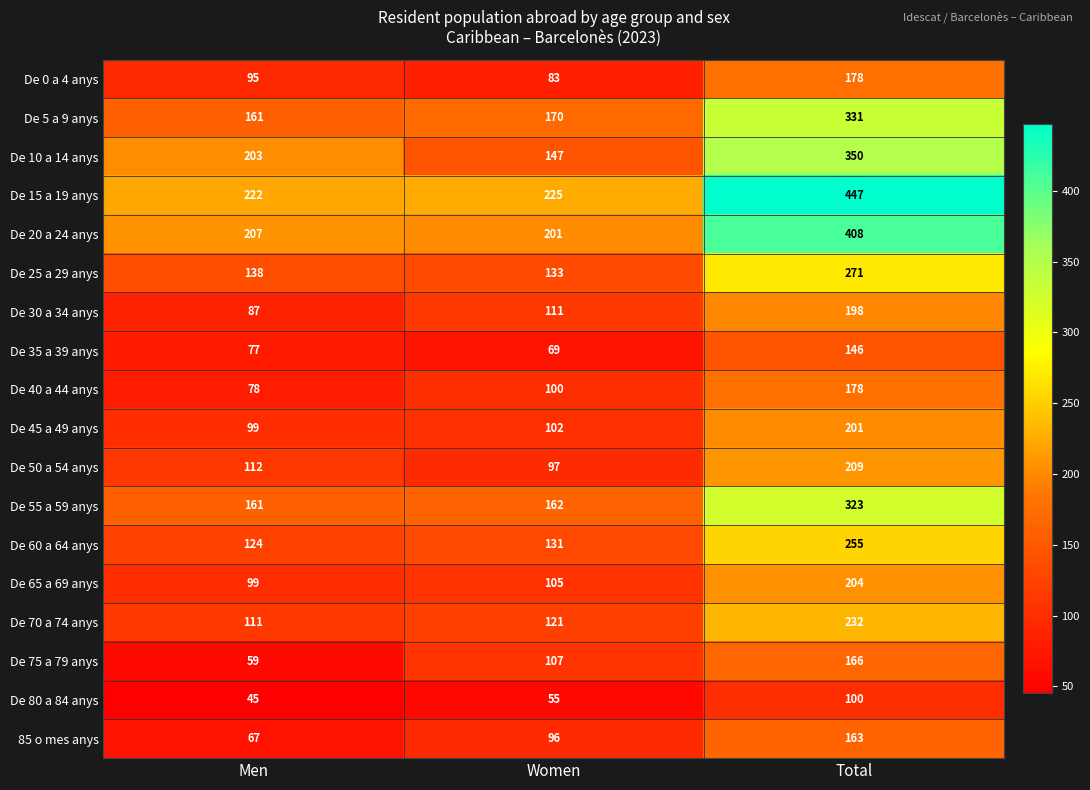

What is the spread (max minus min) of values at Total?

347